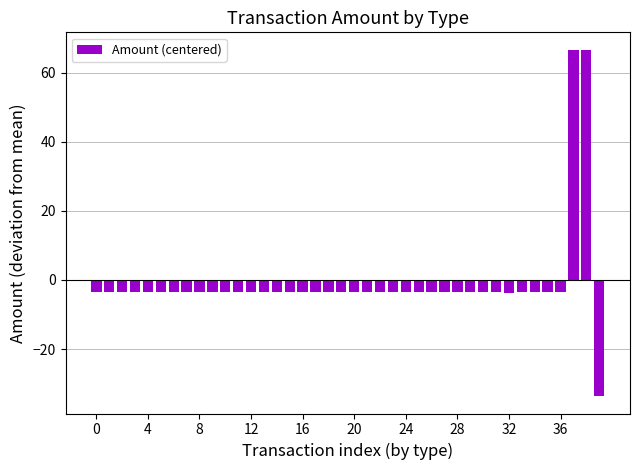

What is the smallest value displayed?

-33.6